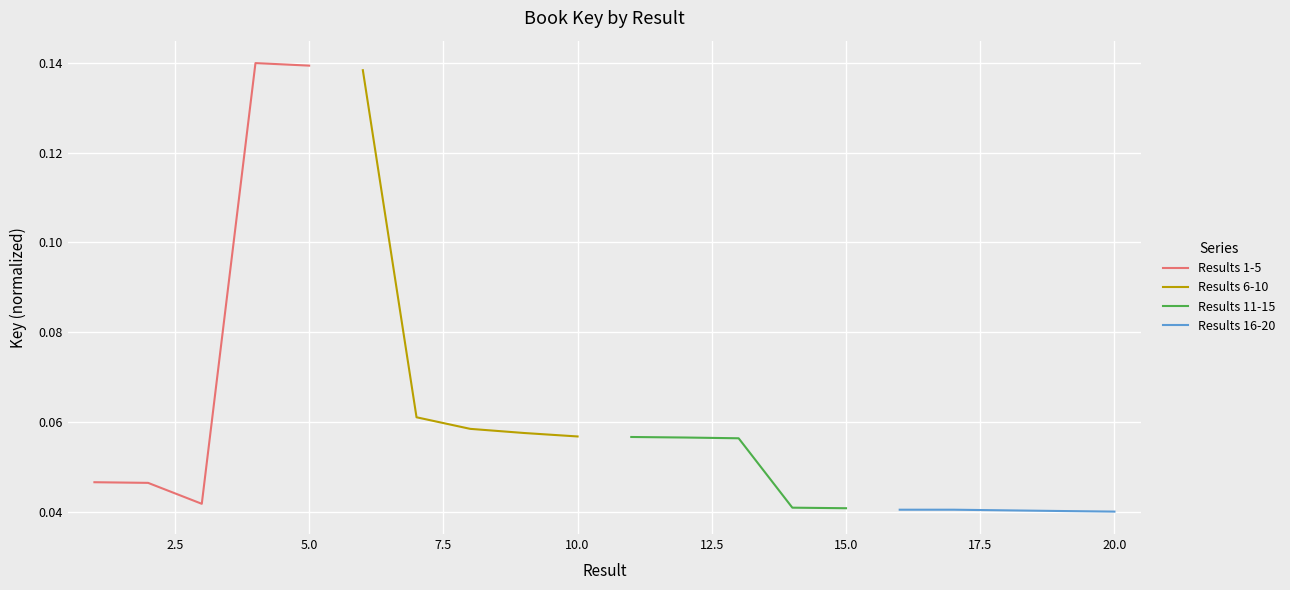

Which series has the largest range (max minus min)?

Results 1-5